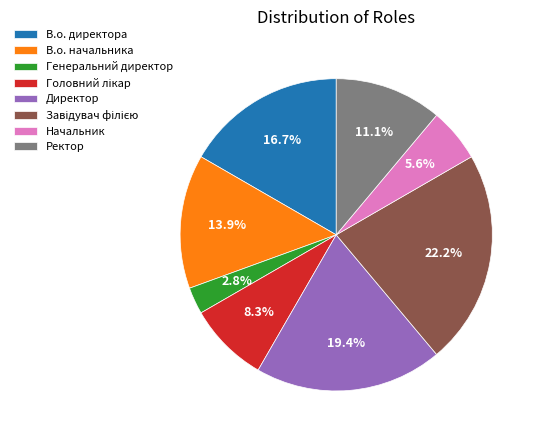

Is there any slice that represents more than half of the pie?

No